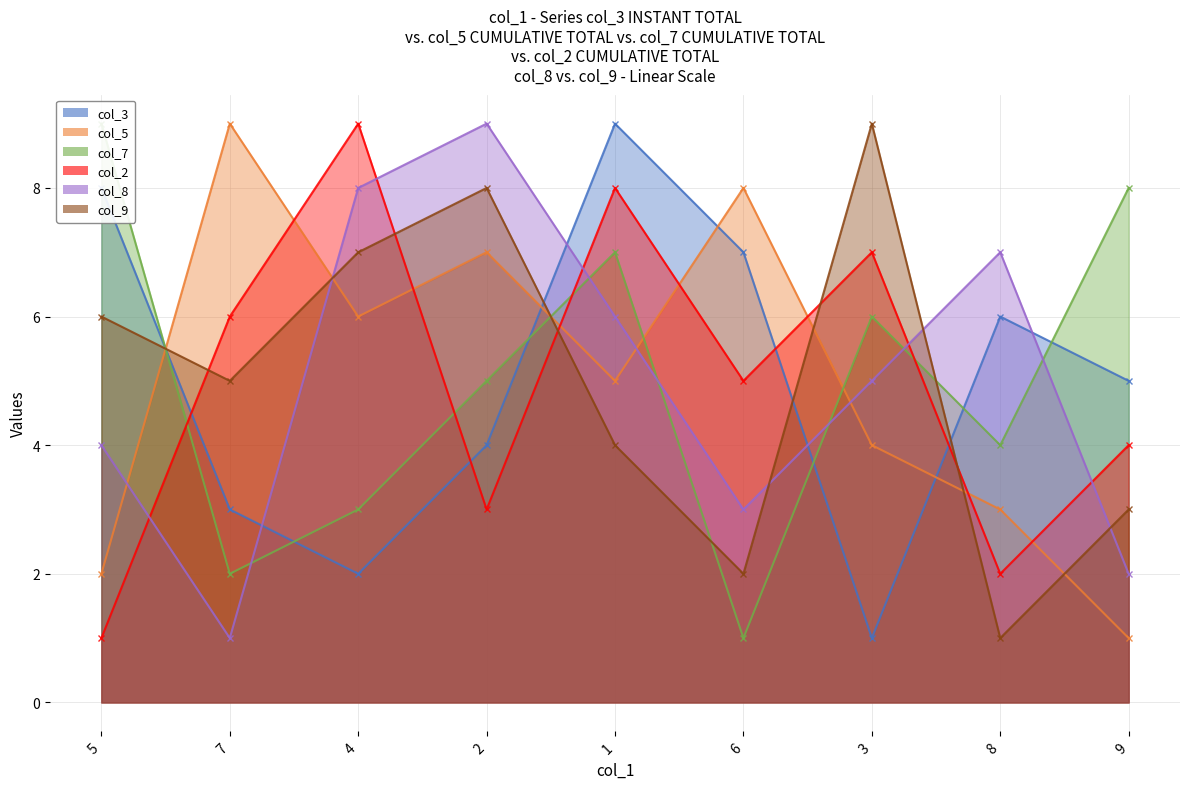

What is the label of the 7th point from the left?

3